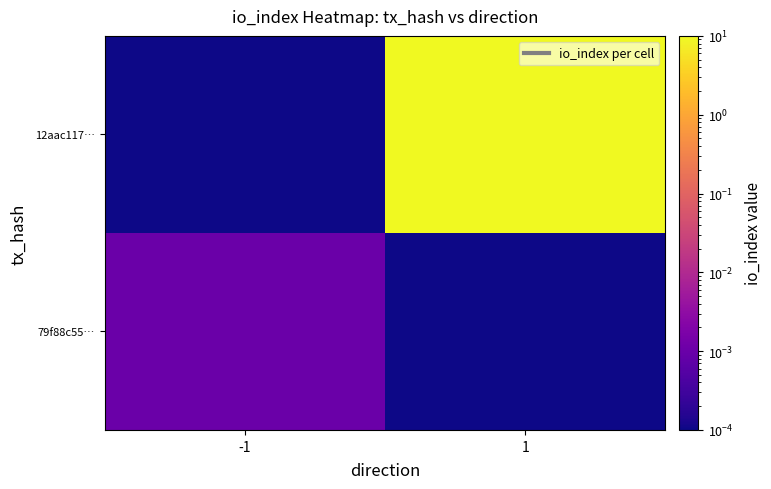

How many categories are shown in the chart?

2